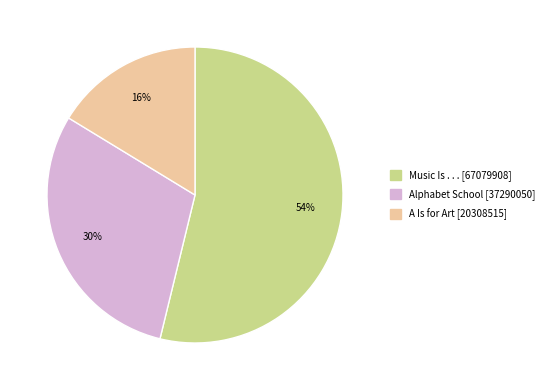

Approximately how many times larger is the value at Music Is . . . [67079908] compared to Alphabet School [37290050]?

1.8